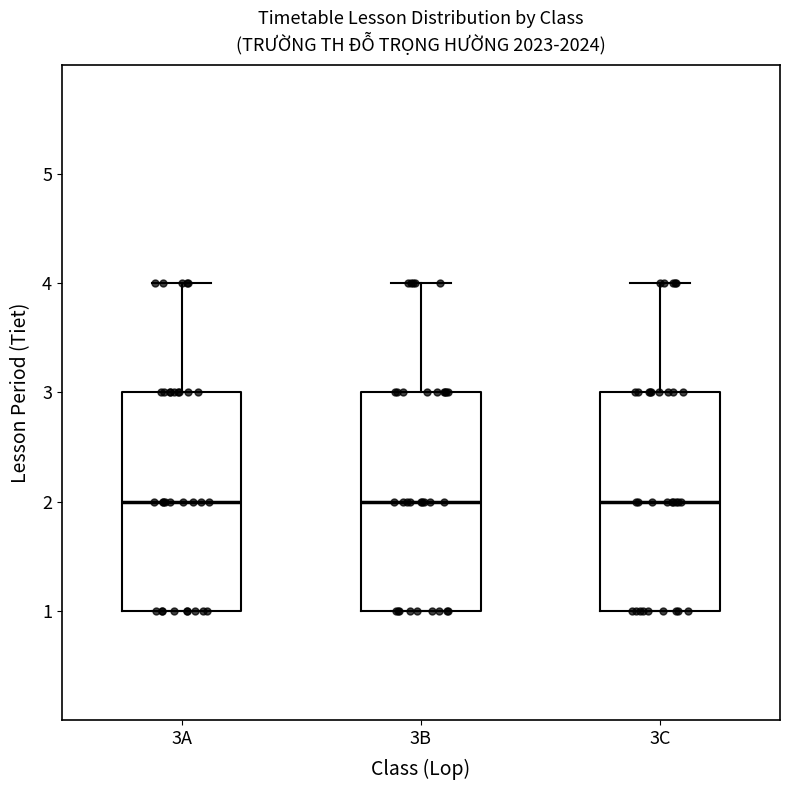

Where does the upper whisker of the box for 3C end on the y-axis? The values are not printed on the chart, so give them approximately, as read against the axis.

4